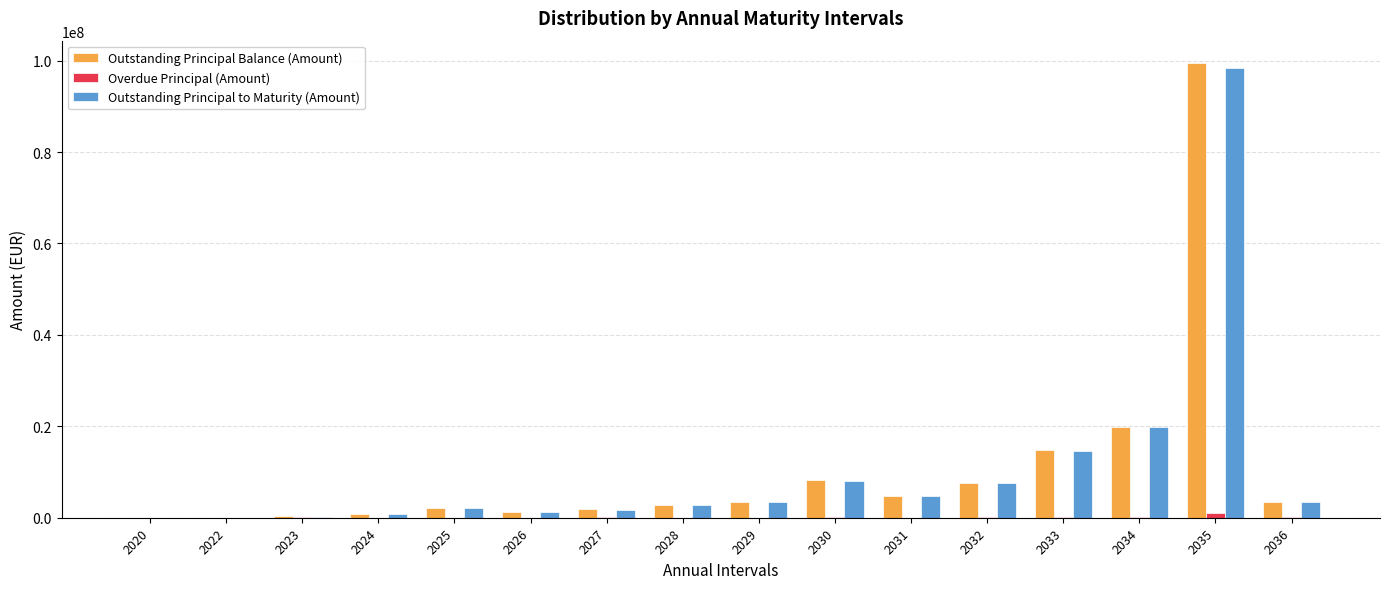

Where does the Outstanding Principal to Maturity (Amount) series first go above 3337812?

2029